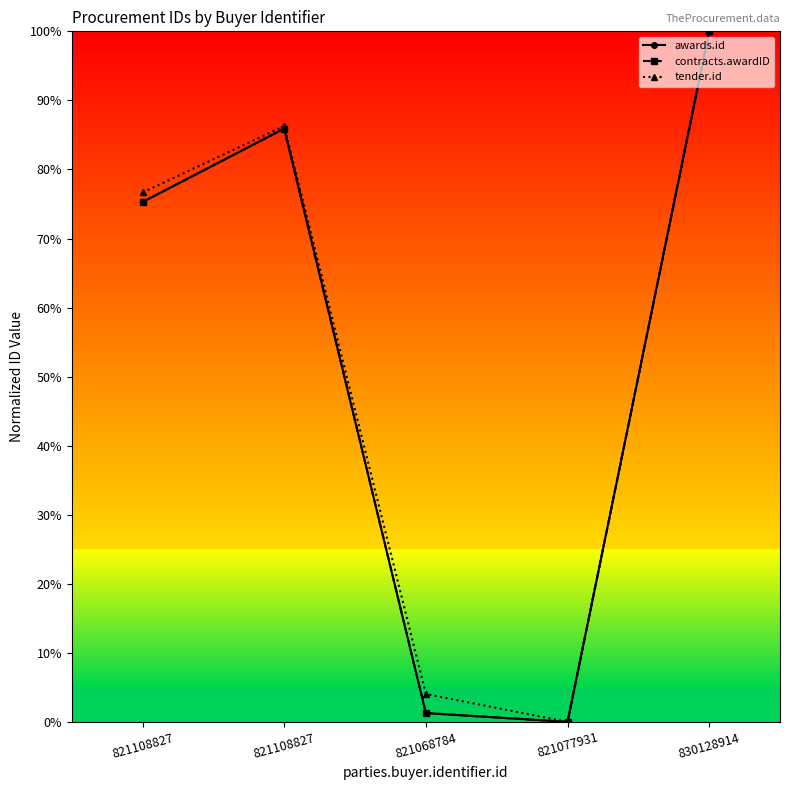

True or false: tender.id and awards.id intersect in this chart.

False